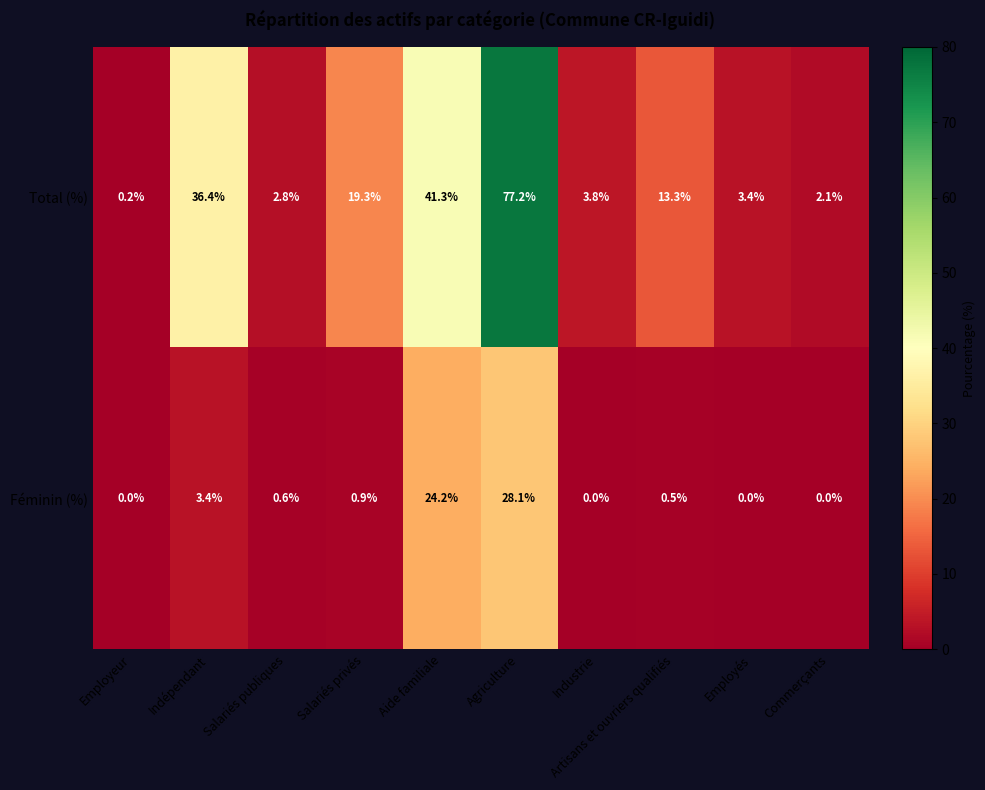

The value of Total (%) at Salariés privés is 8.9. True or false?

False